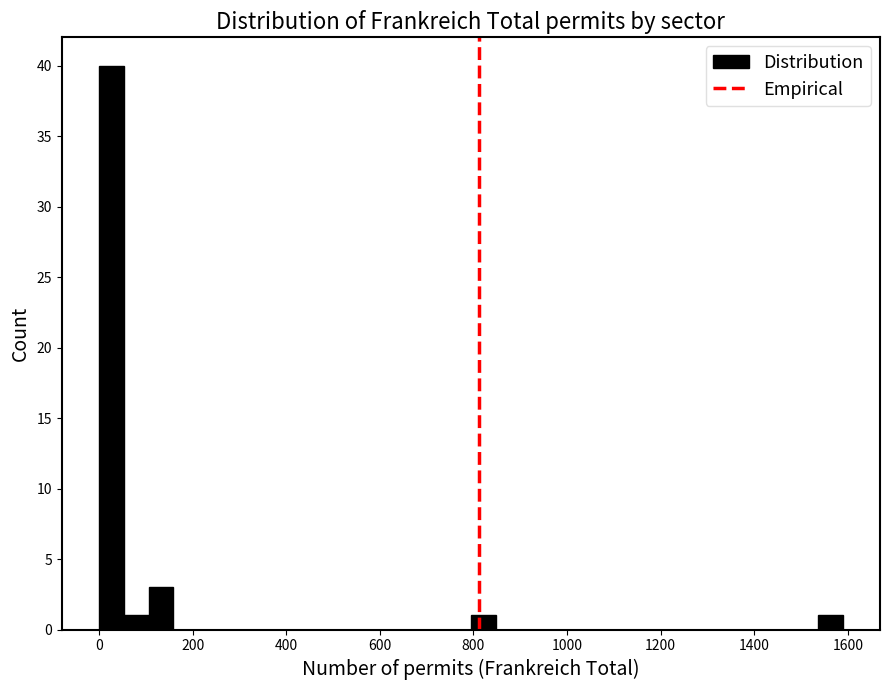

Read against the x-axis, roughly where is the centre of the tallest bar?

20